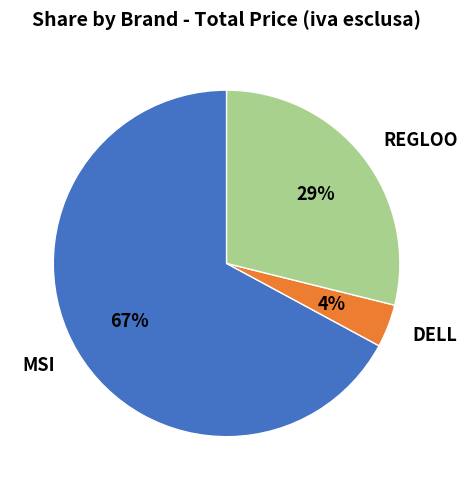

What percentage is the REGLOO slice, to the nearest percent?

29%